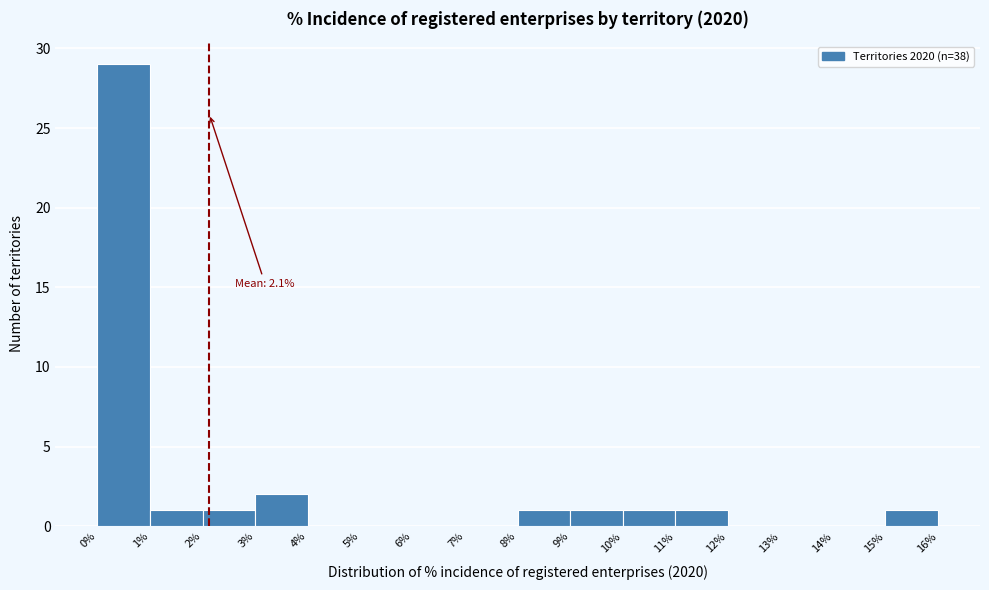

Over which range of the x-axis is the bar tallest?

0% to 1%